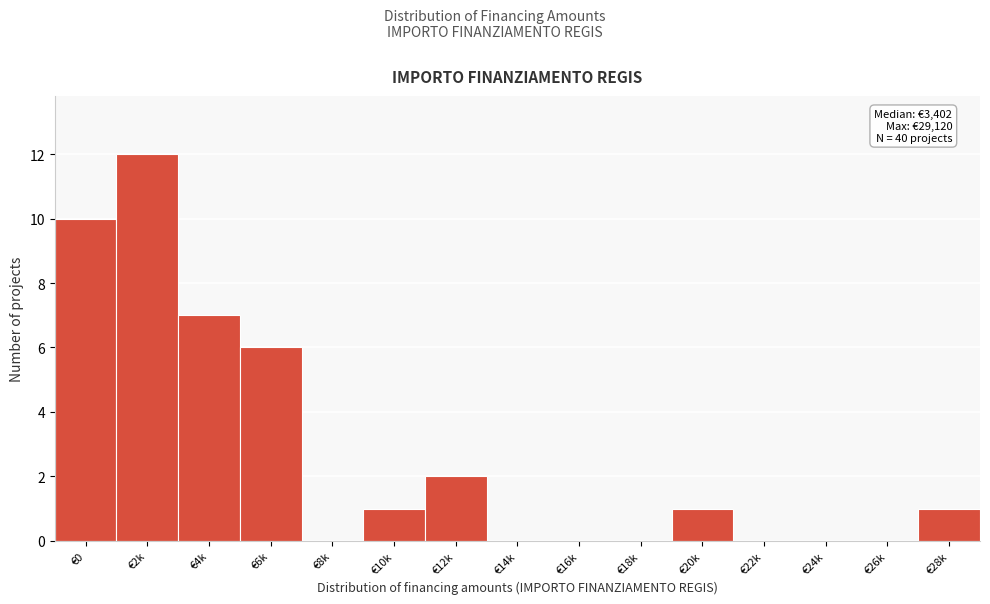

Reading left to right, extract all data points from this chart.

€0=10	€2k=12	€4k=7	€6k=6	€8k=0	€10k=1	€12k=2	€14k=0	€16k=0	€18k=0	€20k=1	€22k=0	€24k=0	€26k=0	€28k=1